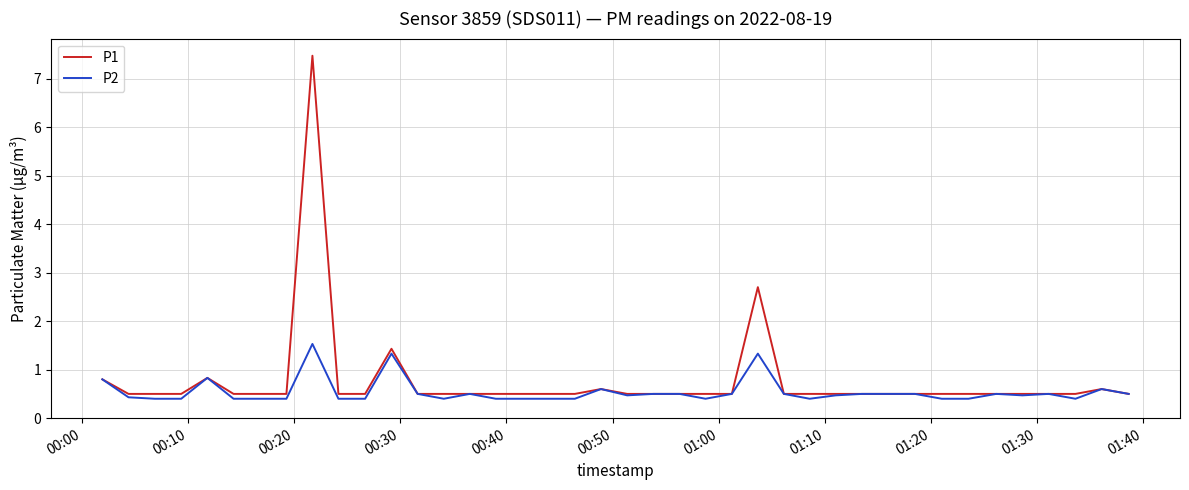

What is the minimum value shown in the chart?

0.4